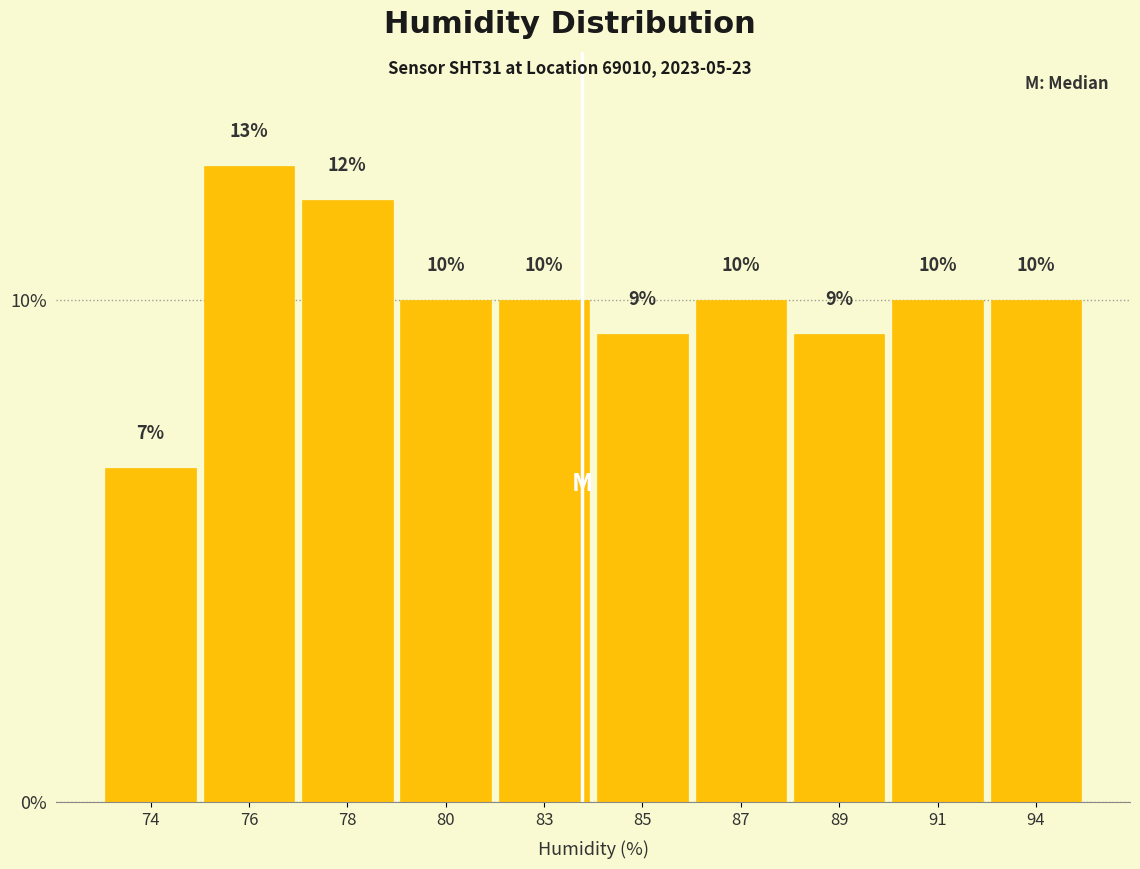

Between 78 and 80, which is larger?

78